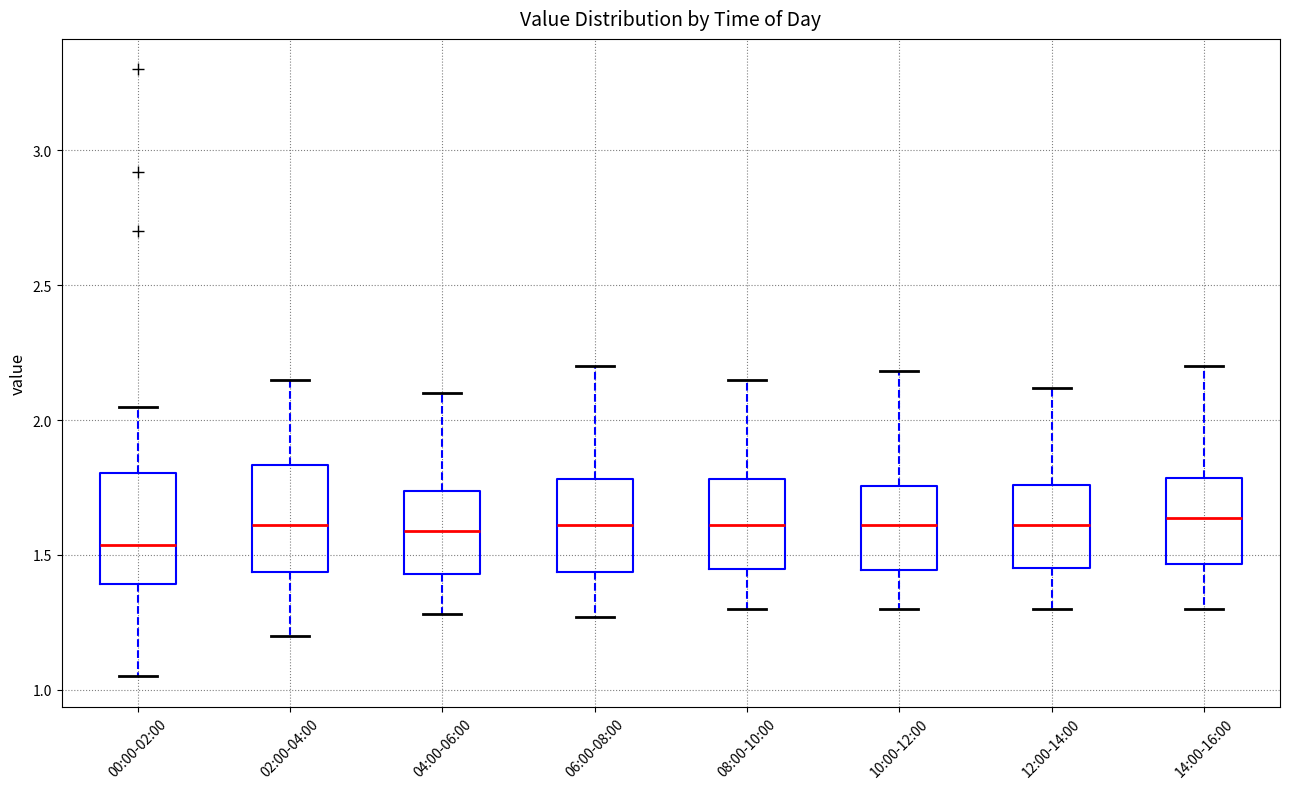

Reading left to right, transcribe this box plot: for each box, give where its median line is, the range the box spans, and where its two whiskers end, as read against the y-axis. The values are not printed on the chart, so give them approximately, as read against the axis.

00:00-02:00: median 1.55, box 1.40 to 1.80, whiskers 1.05 to 2.05
02:00-04:00: median 1.60, box 1.45 to 1.85, whiskers 1.20 to 2.15
04:00-06:00: median 1.60, box 1.45 to 1.75, whiskers 1.30 to 2.10
06:00-08:00: median 1.60, box 1.45 to 1.80, whiskers 1.25 to 2.20
08:00-10:00: median 1.60, box 1.45 to 1.80, whiskers 1.30 to 2.15
10:00-12:00: median 1.60, box 1.45 to 1.75, whiskers 1.30 to 2.20
12:00-14:00: median 1.60, box 1.45 to 1.75, whiskers 1.30 to 2.10
14:00-16:00: median 1.65, box 1.45 to 1.80, whiskers 1.30 to 2.20